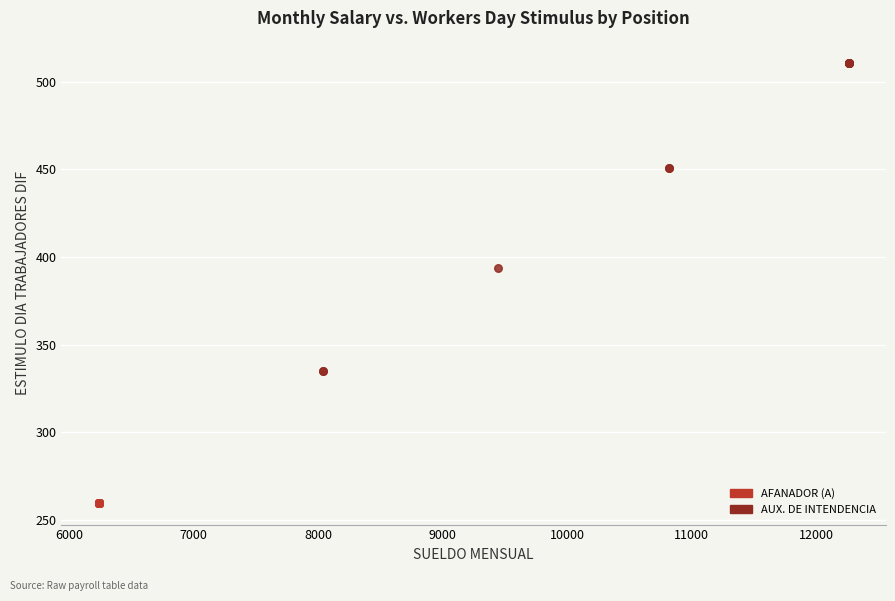

Which series reaches the maximum Y coordinate?

AUX. DE INTENDENCIA